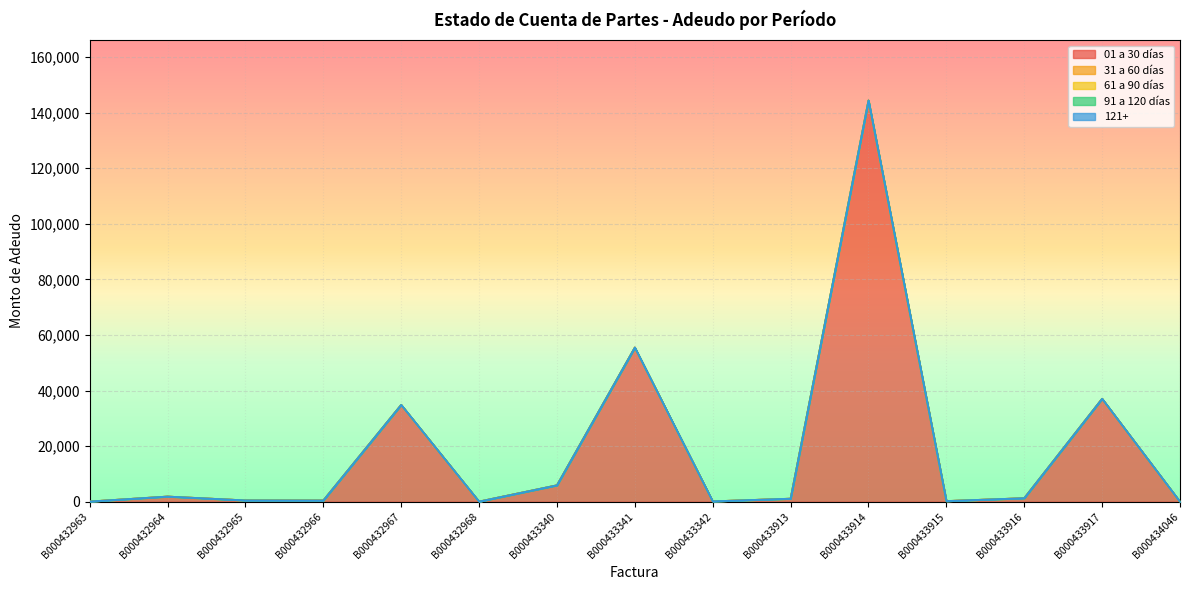

True or false: 61 a 90 días has more than 2 interior local peaks.

False